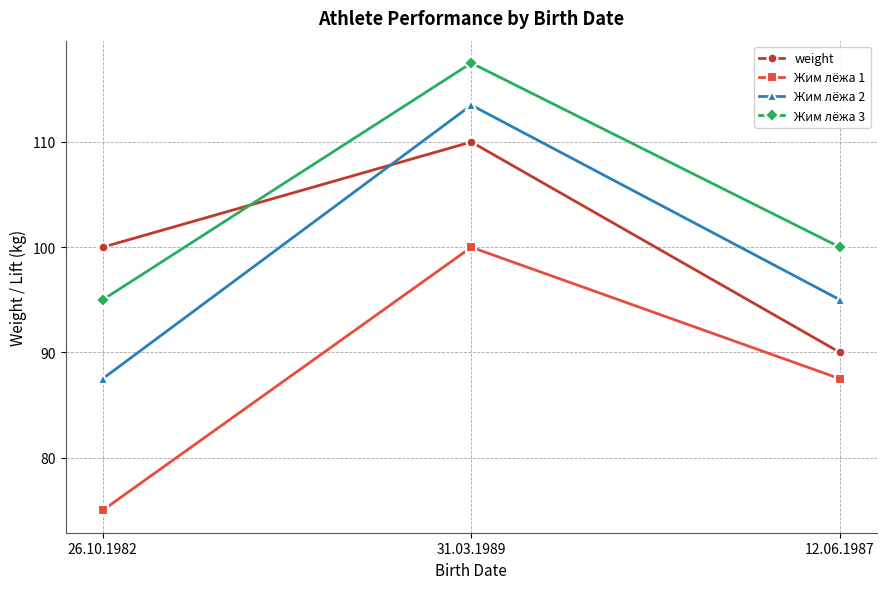

True or false: Жим лёжа 2 has a value of 113.5 at 31.03.1989.

True